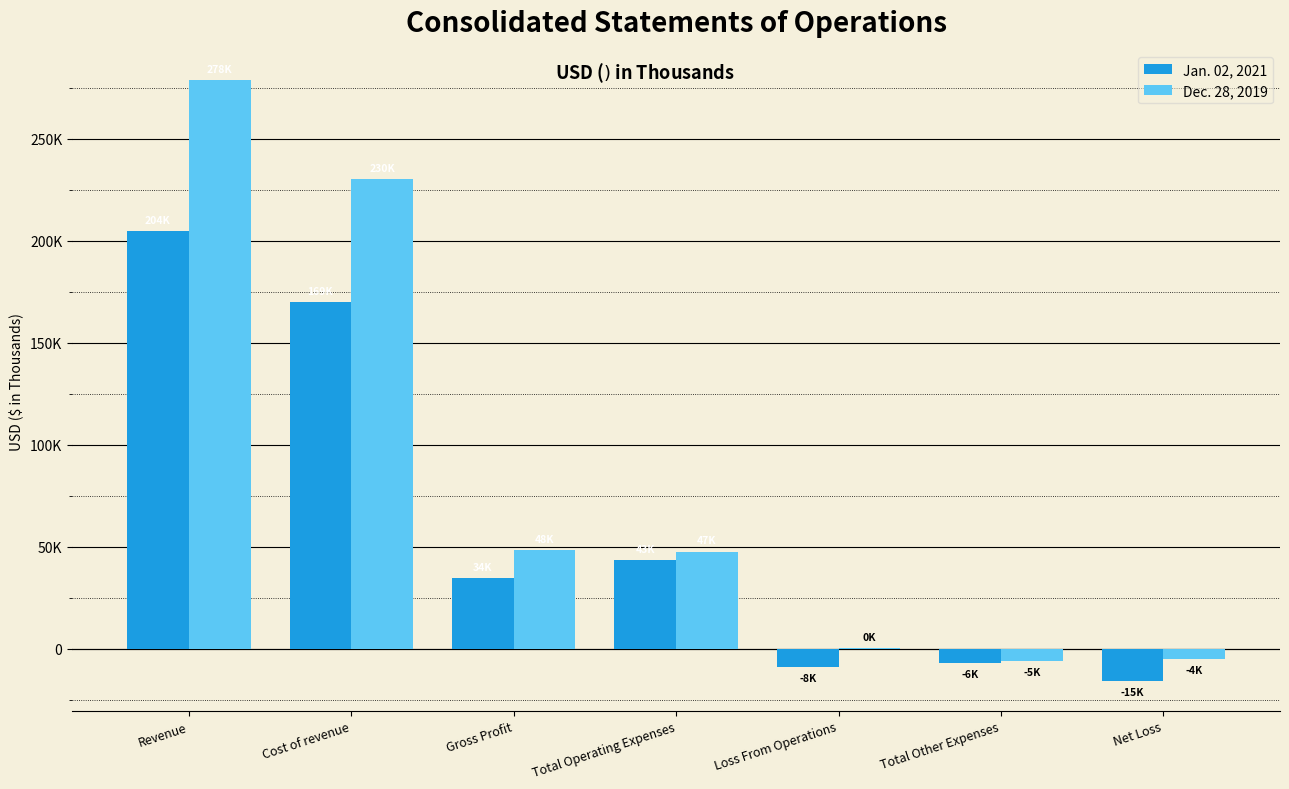

What are all the series names shown in the legend?

Jan. 02, 2021, Dec. 28, 2019